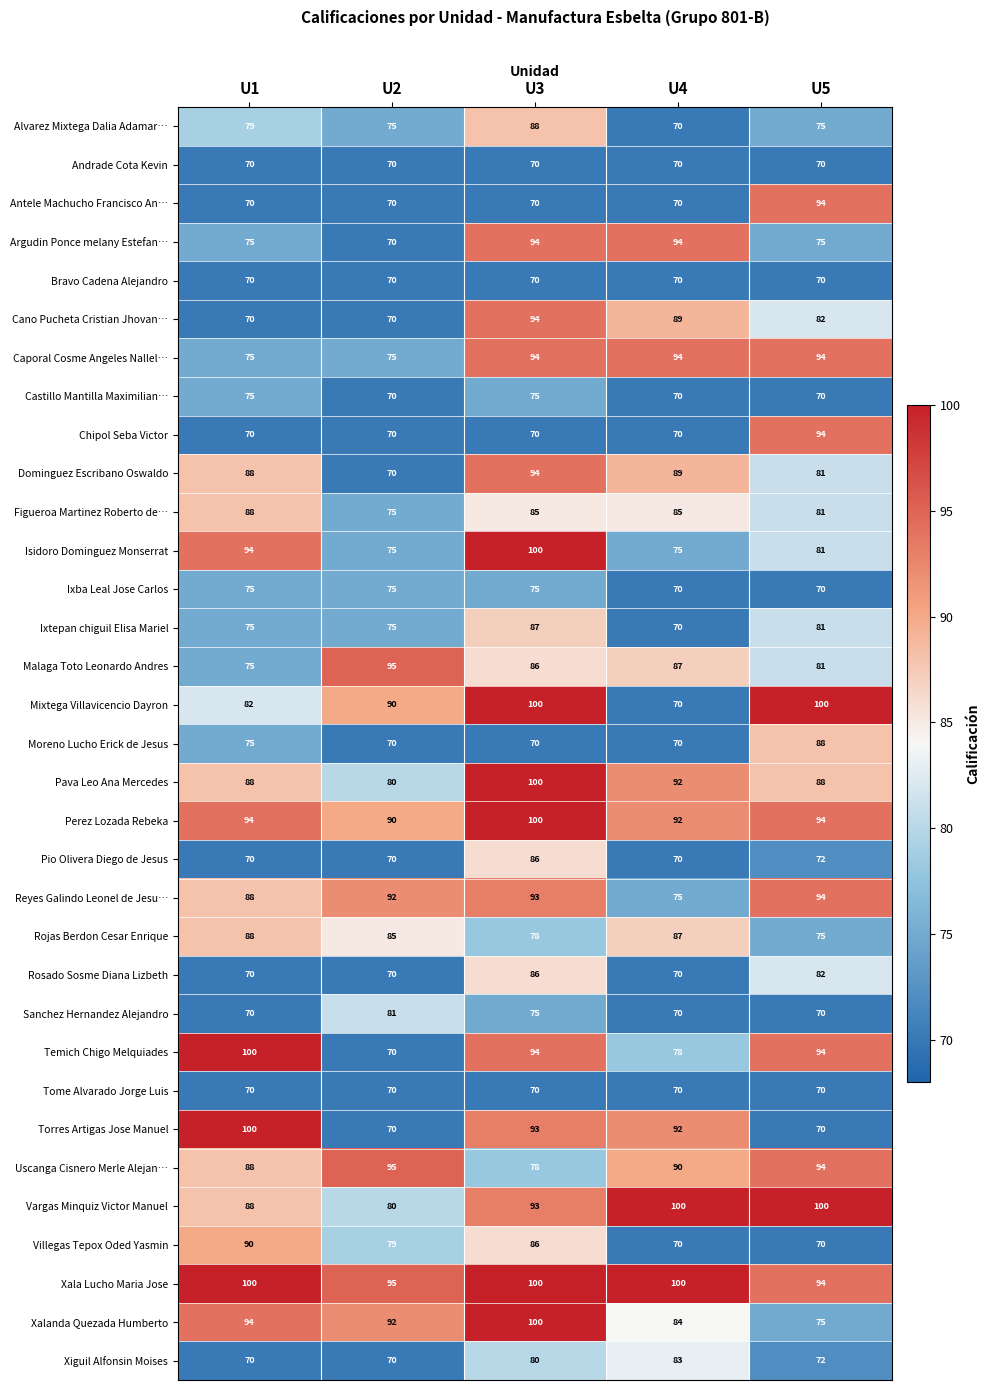

Is the value of Xala Lucho Maria Jose at U1 greater than the value of Isidoro Dominguez Monserrat at U4?

Yes